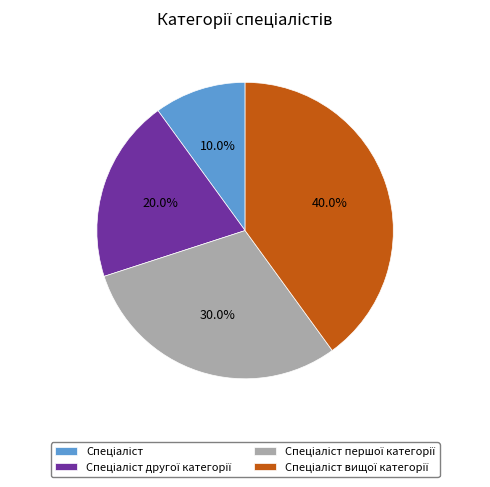

Does any single category account for the majority?

No